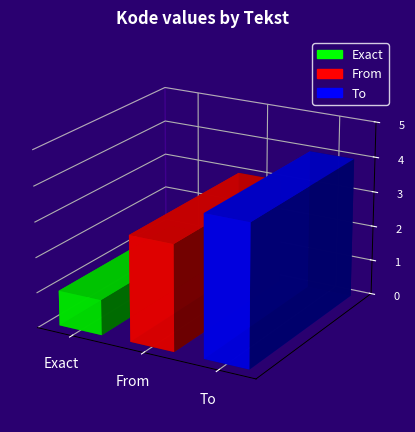

How many values are between 1 and 4?

3